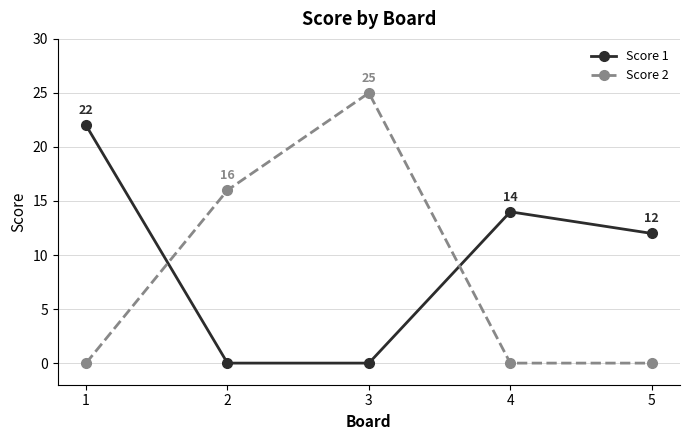

List the series in order of their peak value, lowest first.

Score 1, Score 2